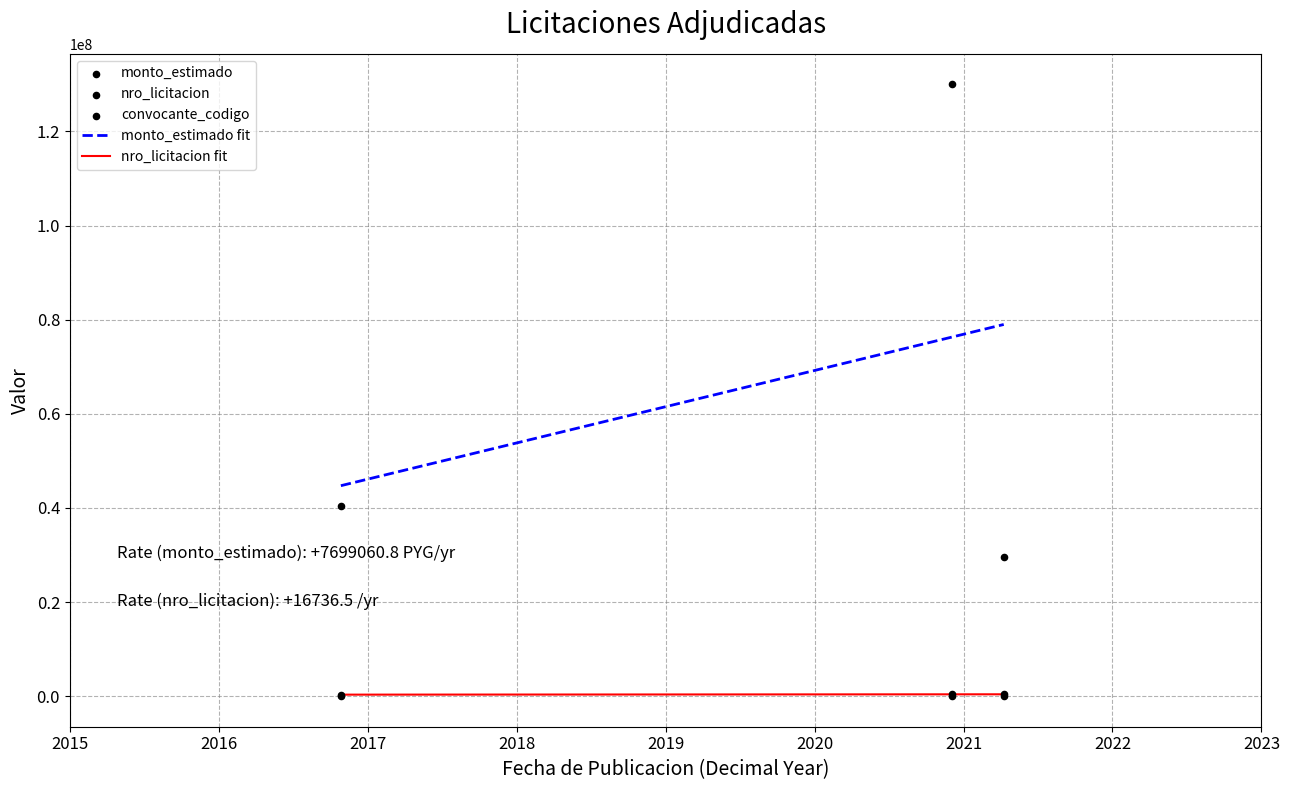

Which has a higher value, 2020-12-03 or 2016-10-26?

2020-12-03